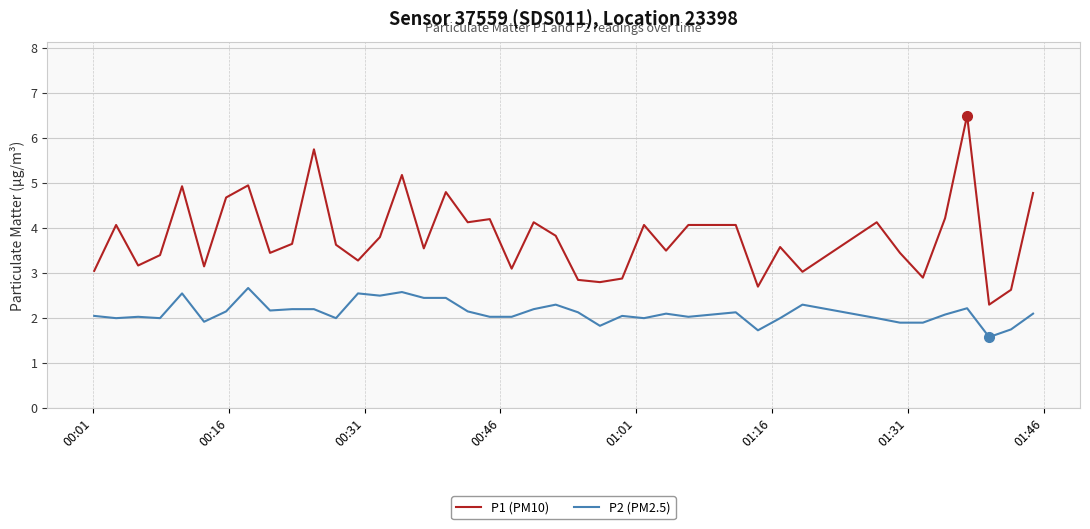

Rank the series by their maximum value, from lowest to highest.

P2 (PM2.5), P1 (PM10)